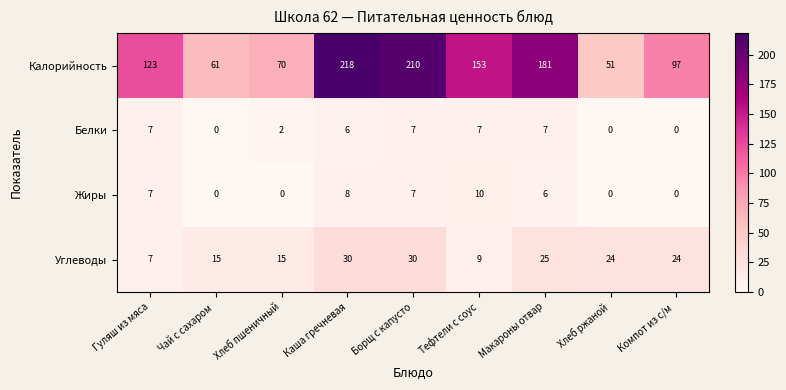

At which category is the sum across all series the highest?

Каша гречневая